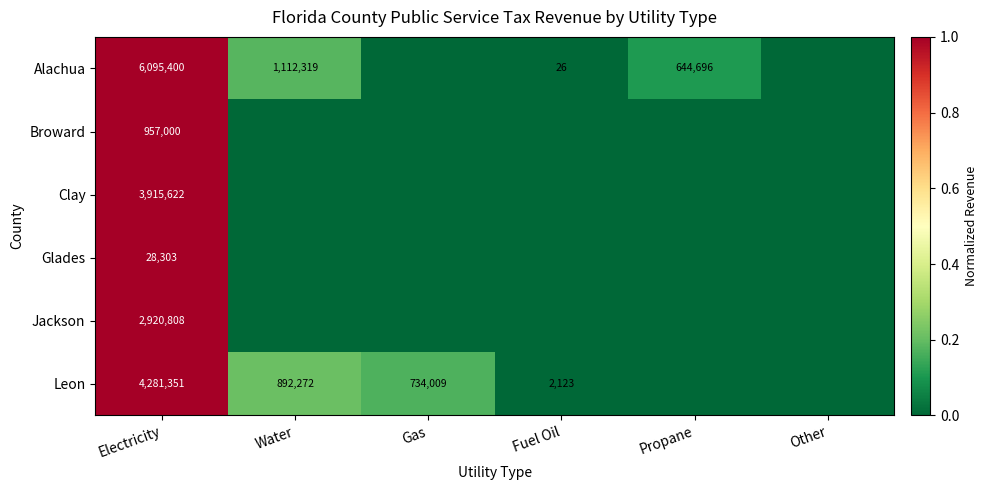

Which category has the lowest value across all series?

Gas